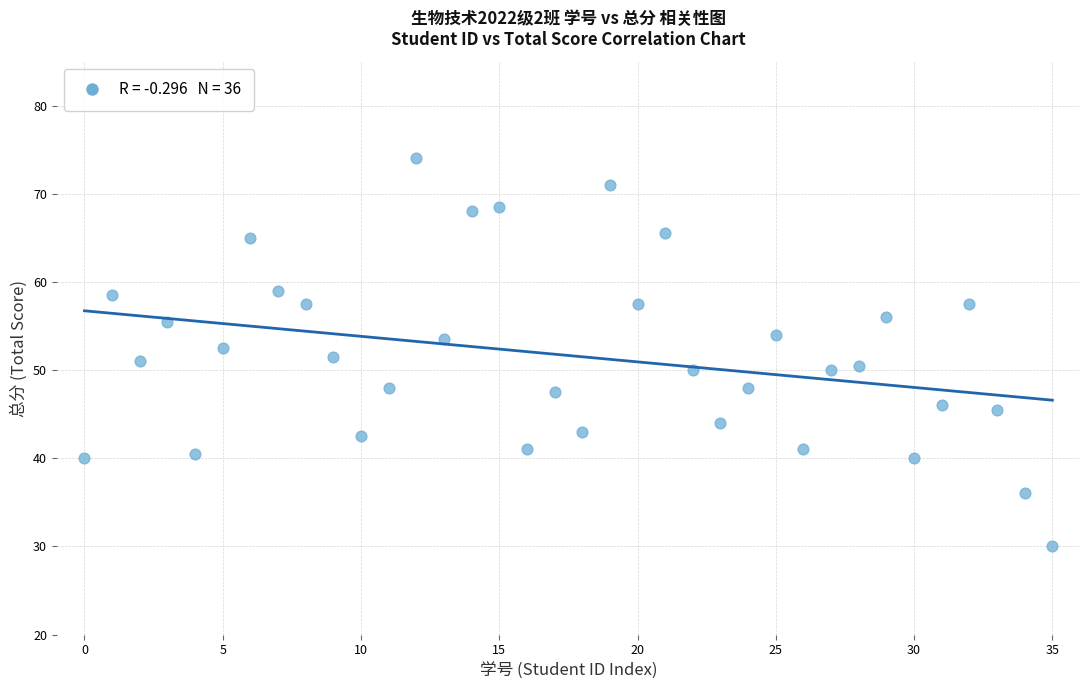

What is the range of Y values (max minus min)?

44.0